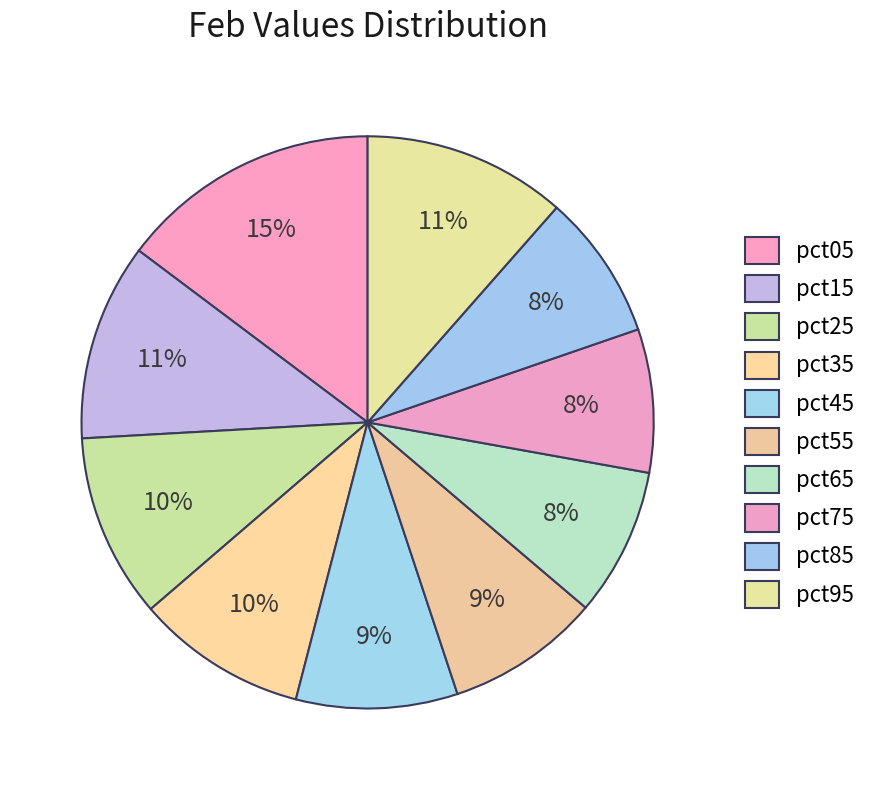

To the nearest percent, what is the combined percentage of pct25 and pct65?

19%